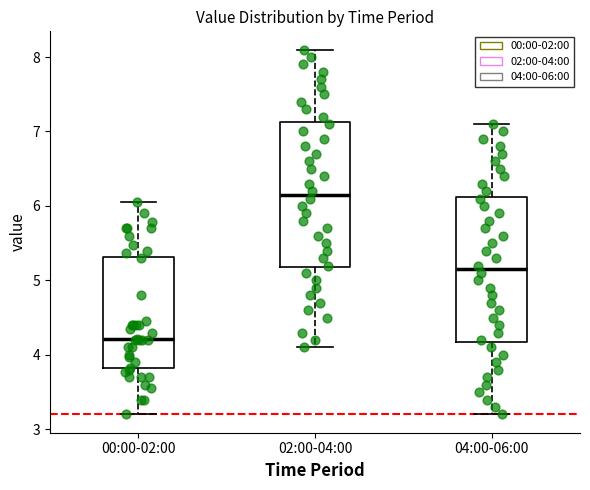

Where is the upper edge of the box for 04:00-06:00 on the y-axis? The values are not printed on the chart, so give them approximately, as read against the axis.

6.1